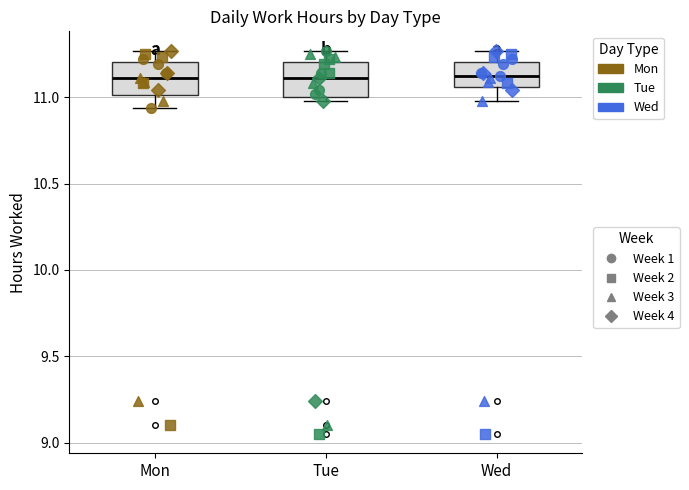

Reading left to right, transcribe this box plot: for each box, give where its median line is, the range the box spans, and where its two whiskers end, as read against the y-axis. The values are not printed on the chart, so give them approximately, as read against the axis.

Mon: median 11.10, box 11.00 to 11.20, whiskers 10.95 to 11.25
Tue: median 11.10, box 11.00 to 11.20, whiskers 11.00 (just below the box's lower edge) to 11.25
Wed: median 11.10, box 11.05 to 11.20, whiskers 11.00 to 11.25